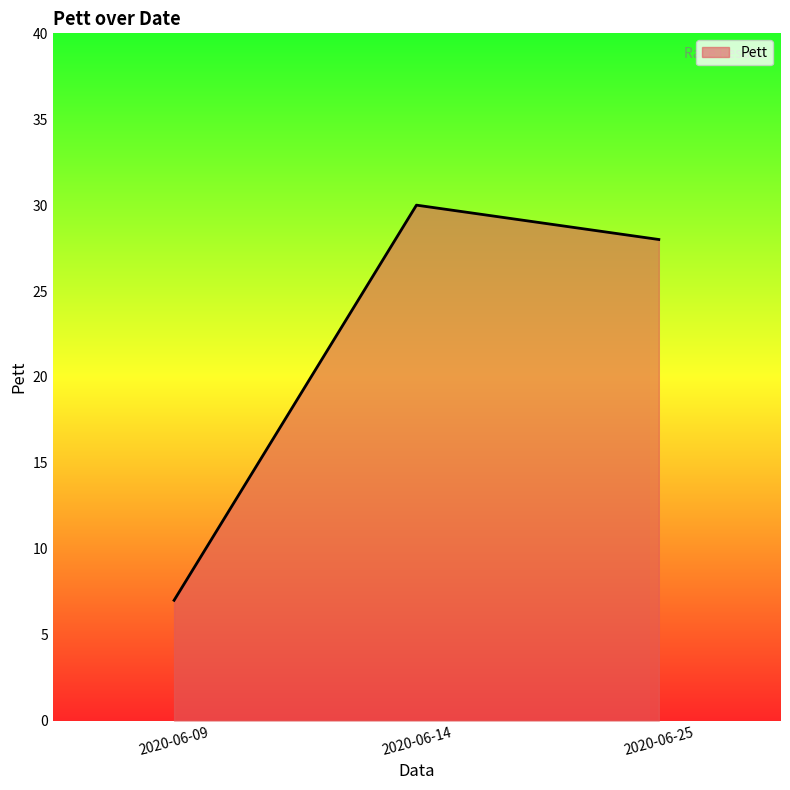

List the labels in order of value, largest first.

2020-06-14, 2020-06-25, 2020-06-09